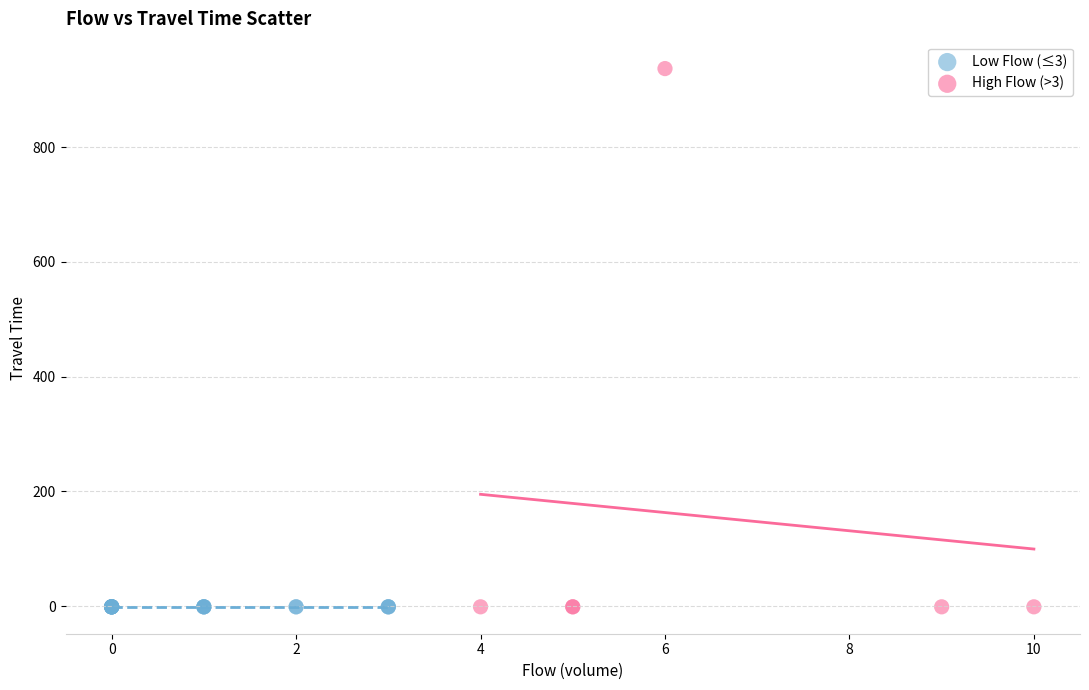

Which series contains the highest Y value?

High Flow (>3)